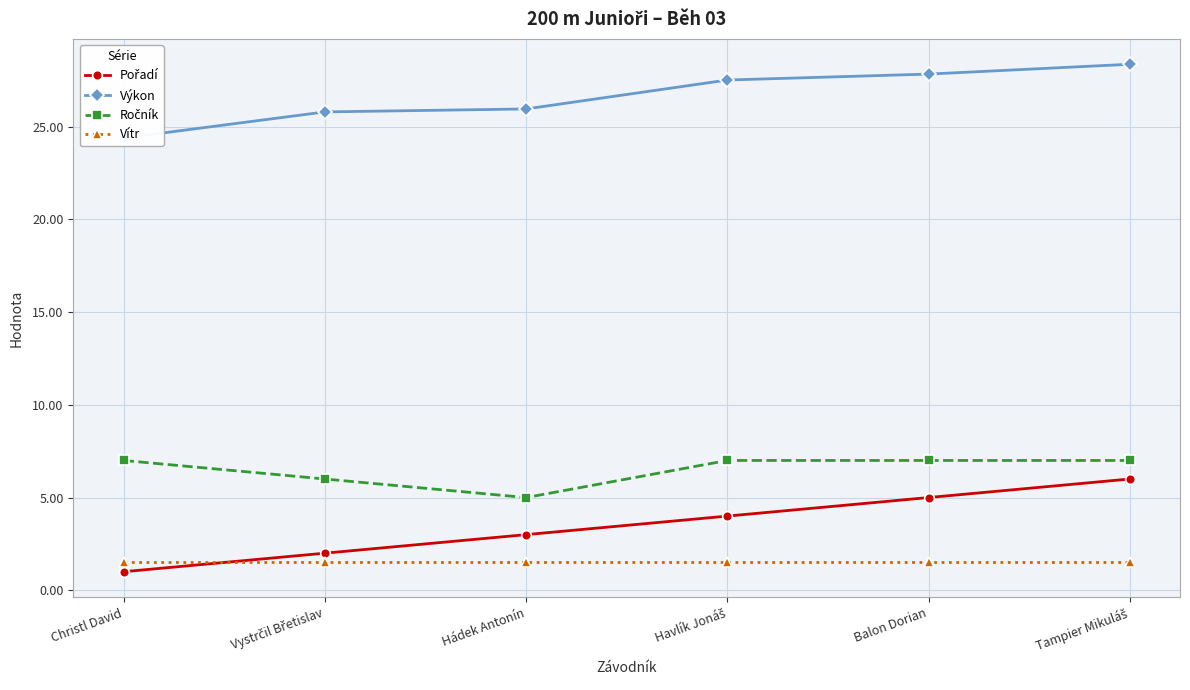

Reading left to right, list all the values displayed in this chart.

Pořadí: 1.0	2.0	3.0	4.0	5.0	6.0
Výkon: 24.4	25.8	26.0	27.5	27.8	28.4
Ročník: 7.0	6.0	5.0	7.0	7.0	7.0
Vítr: 1.5	1.5	1.5	1.5	1.5	1.5